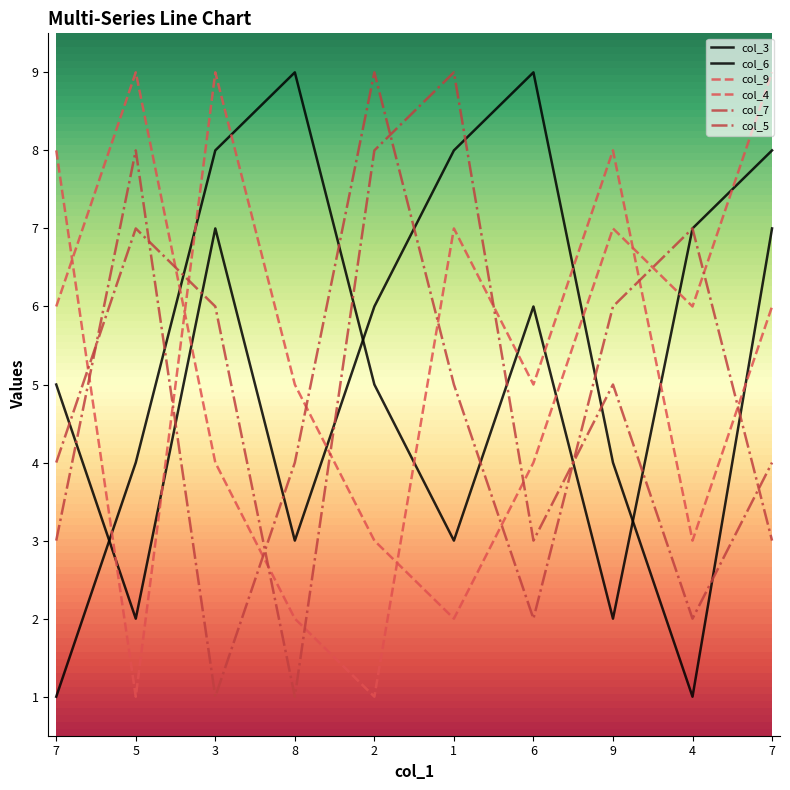

Is this an area chart (filled region under the line)?

No